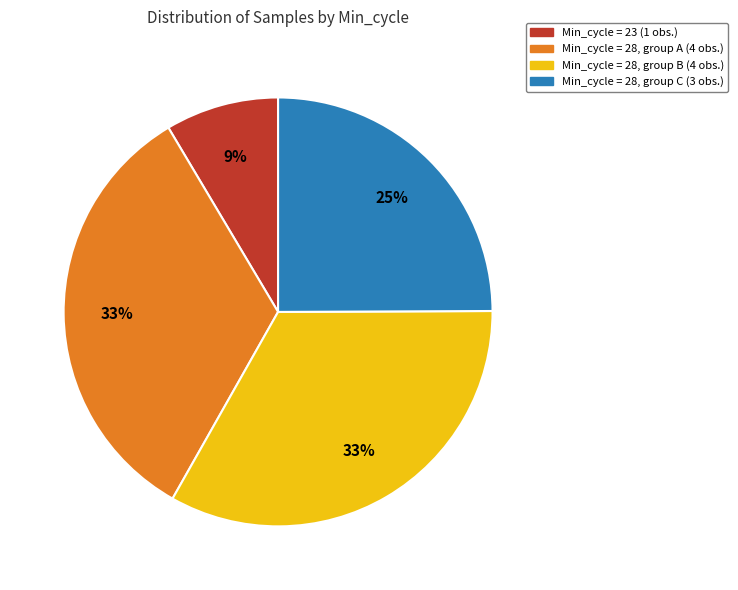

To the nearest percent, what is the average slice percentage?

25%